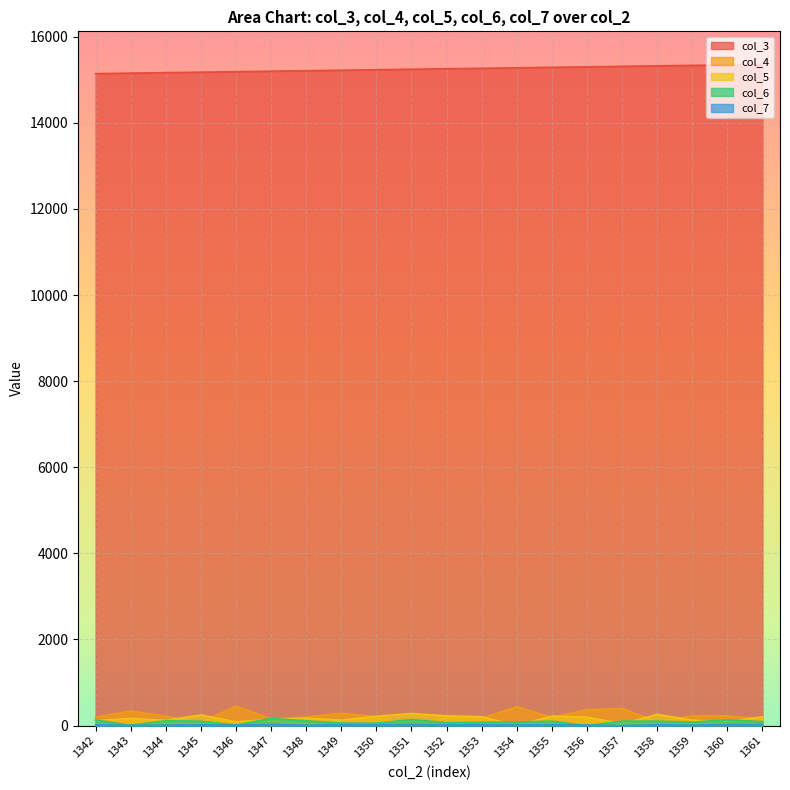

What is the difference between the col_3 values at 1352 and 1343?

101